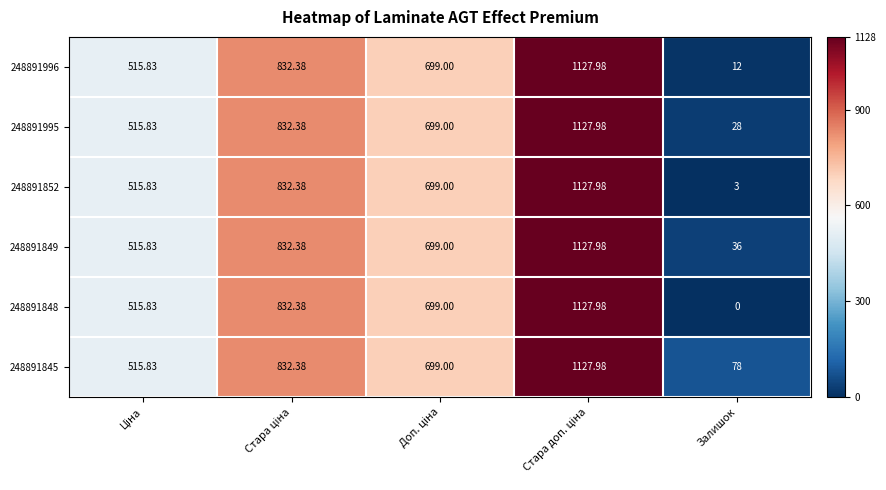

Between Стара ціна and Ціна, which is larger?

Стара ціна